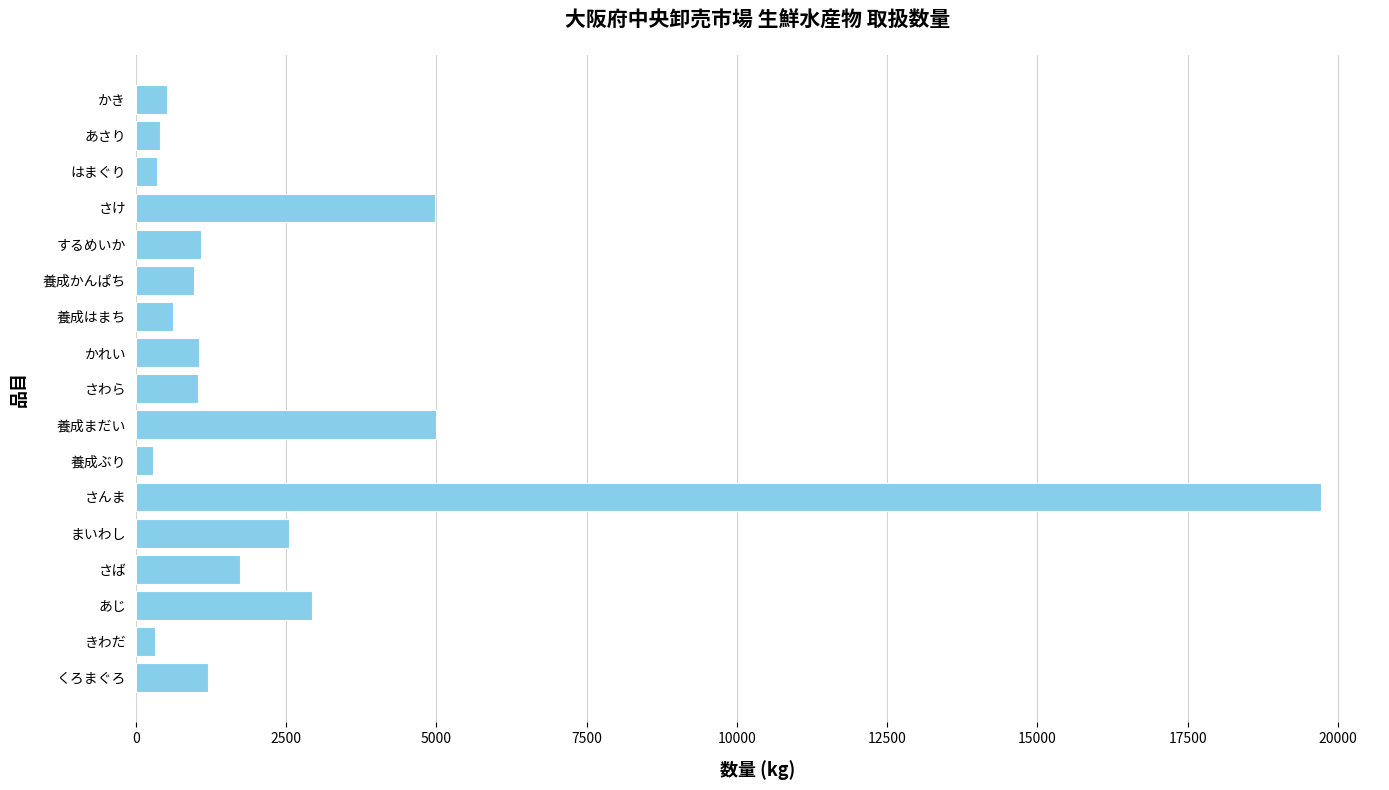

What is the greatest value displayed?

19714